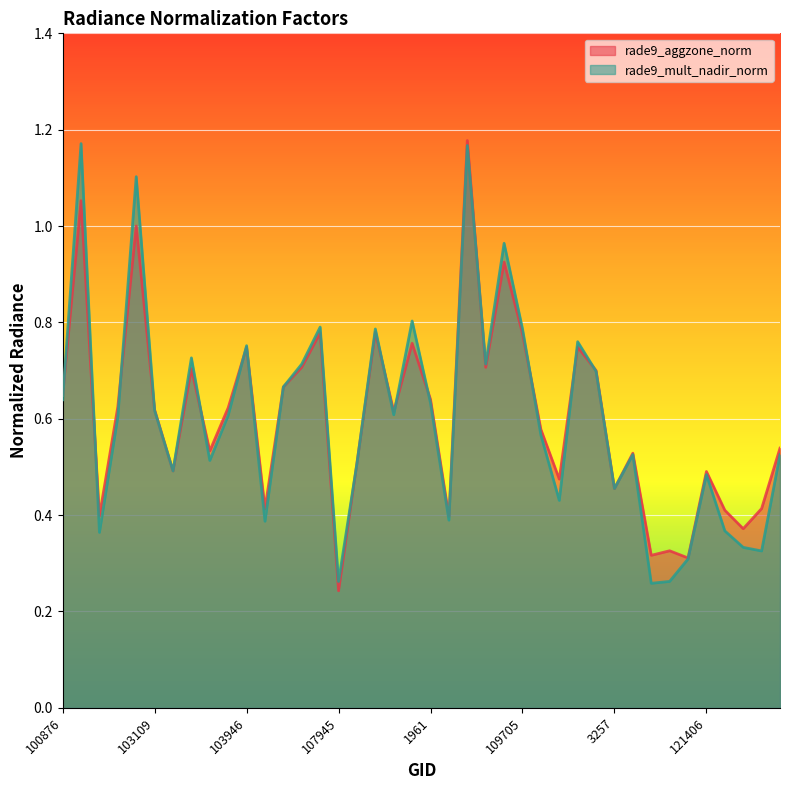

Count the number of categories in the chart.

40